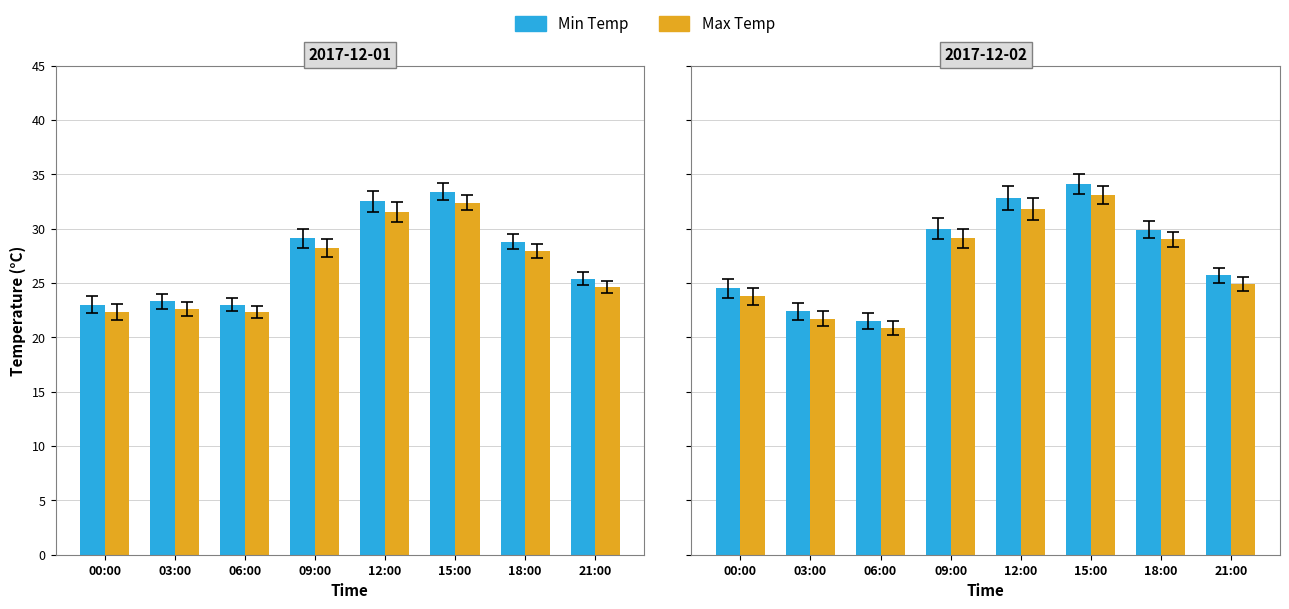

What position from the left is 06:00?

3